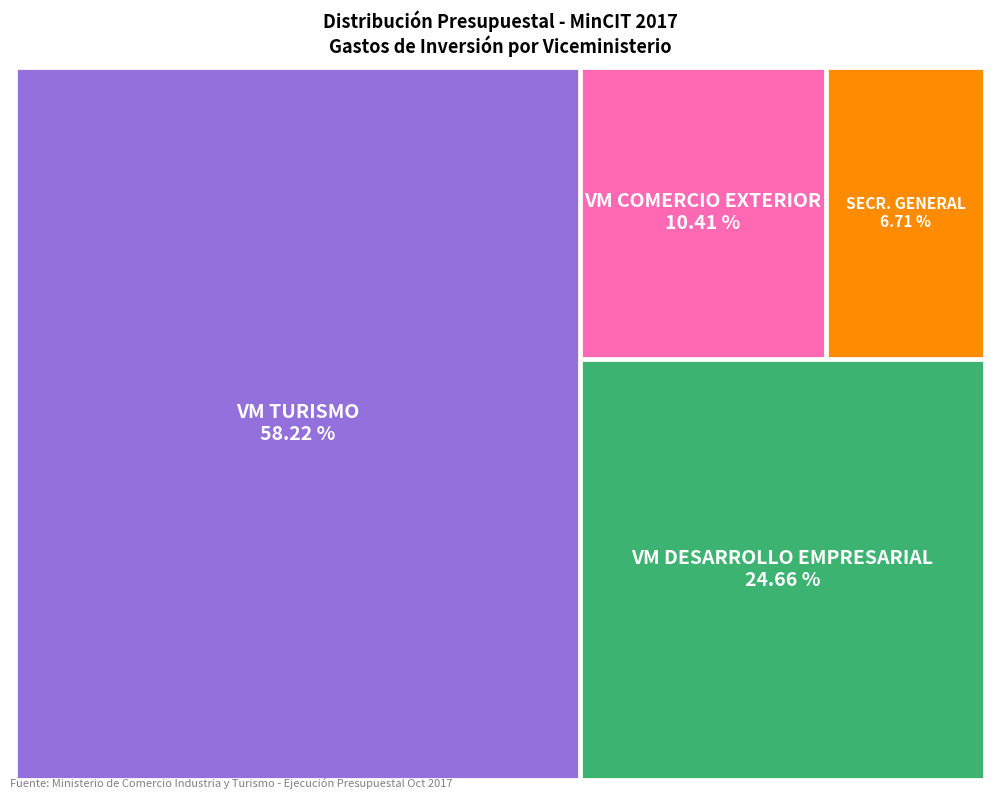

How many slices are in this pie chart?

4